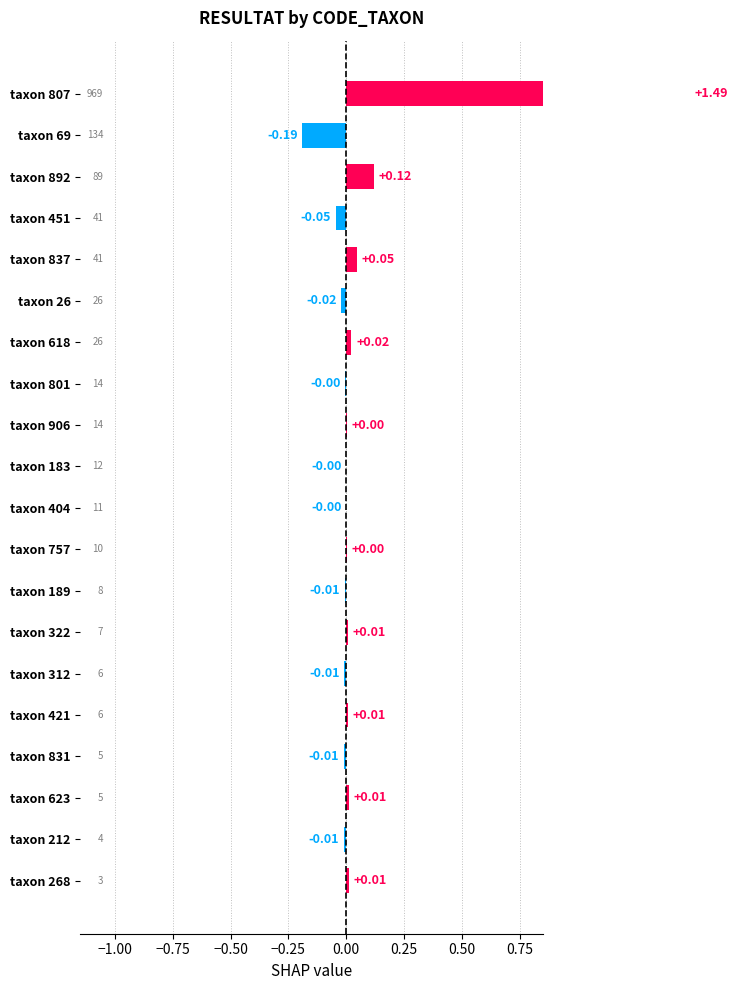

What is the average value?

0.1